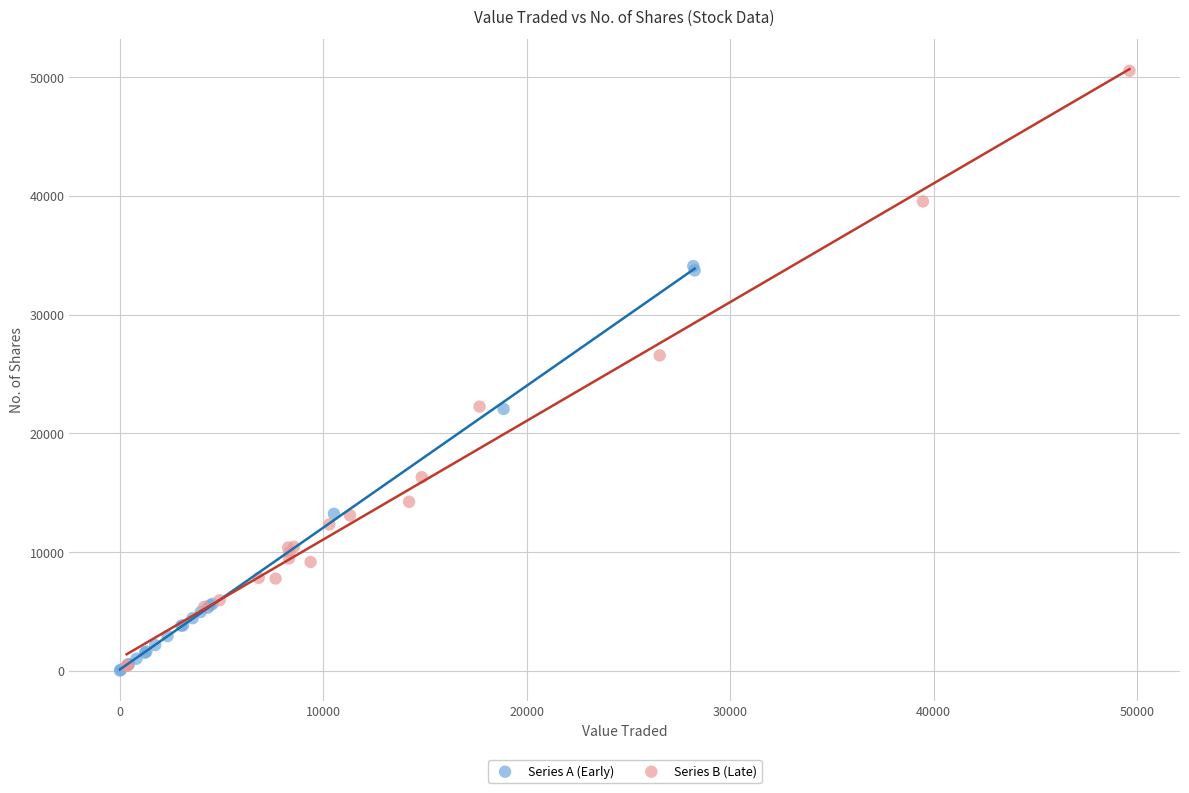

Which series has the largest Y range (max minus min)?

Series B (Late)